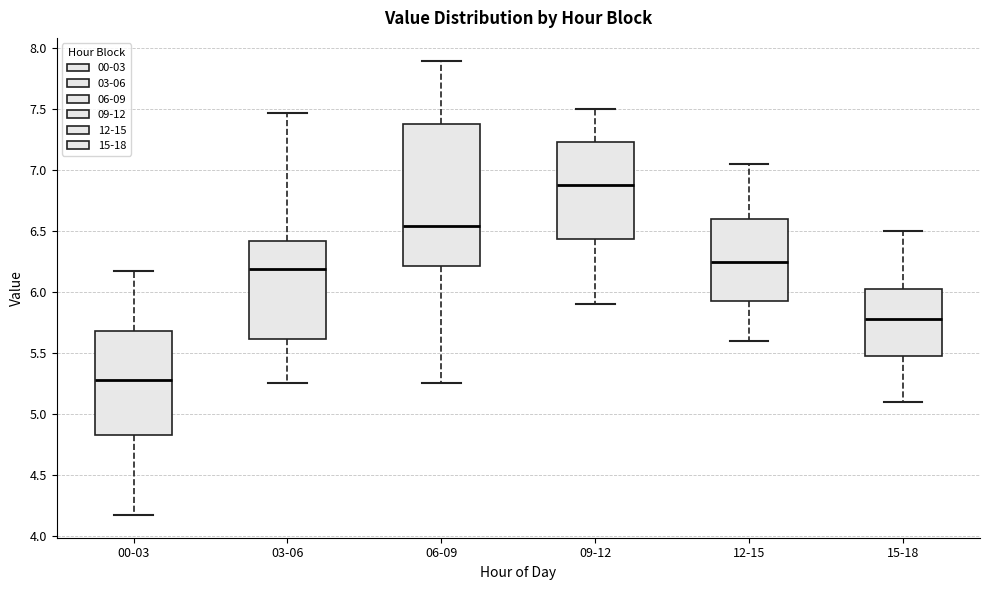

Reading left to right, transcribe this box plot: for each box, give where its median line is, the range the box spans, and where its two whiskers end, as read against the y-axis. The values are not printed on the chart, so give them approximately, as read against the axis.

00-03: median 5.30, box 4.85 to 5.70, whiskers 4.15 to 6.15
03-06: median 6.20, box 5.60 to 6.40, whiskers 5.25 to 7.45
06-09: median 6.55, box 6.20 to 7.40, whiskers 5.25 to 7.90
09-12: median 6.90, box 6.45 to 7.25, whiskers 5.90 to 7.50
12-15: median 6.25, box 5.95 to 6.60, whiskers 5.60 to 7.05
15-18: median 5.80, box 5.50 to 6.05, whiskers 5.10 to 6.50